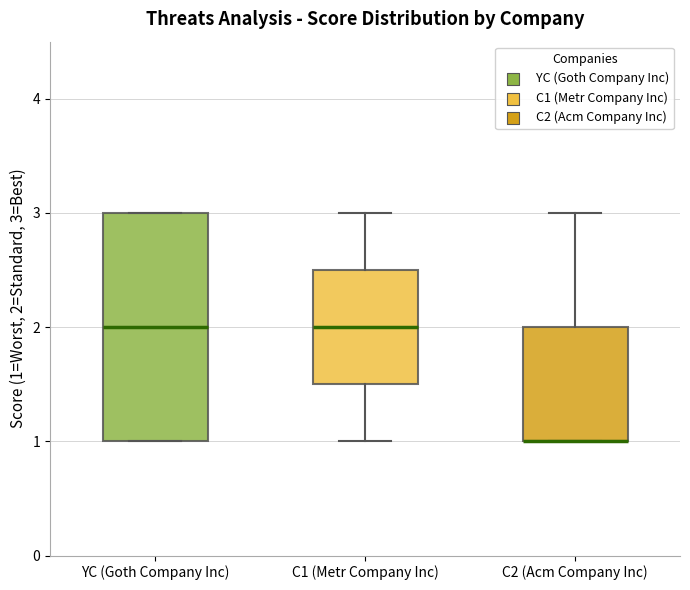

Reading left to right, transcribe this box plot: for each box, give where its median line is, the range the box spans, and where its two whiskers end, as read against the y-axis. The values are not printed on the chart, so give them approximately, as read against the axis.

YC (Goth Company Inc): median 2.0, box 1.0 to 3.0, whiskers 1.0 to 3.0
C1 (Metr Company Inc): median 2.0, box 1.5 to 2.5, whiskers 1.0 to 3.0
C2 (Acm Company Inc): median 1.0 (drawn on the box's lower edge), box 1.0 to 2.0, whiskers 1.0 to 3.0